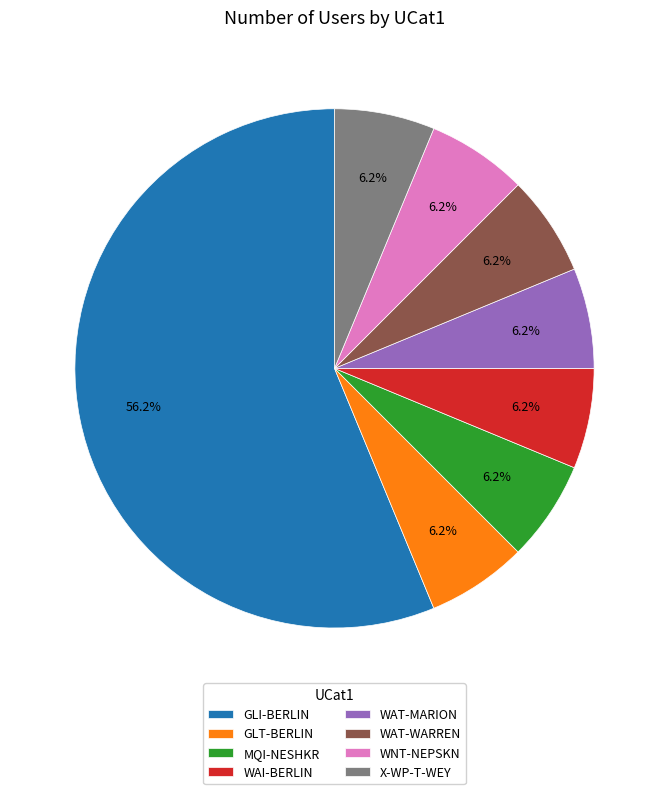

Count the number of slices in the pie.

8